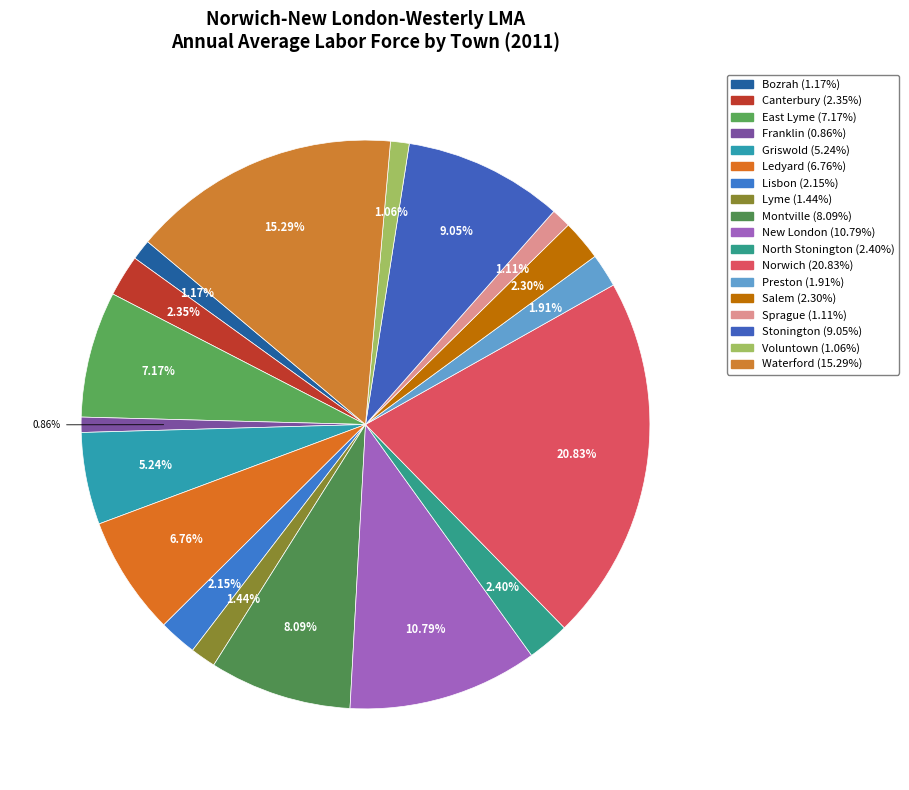

Is there any slice that represents more than half of the pie?

No